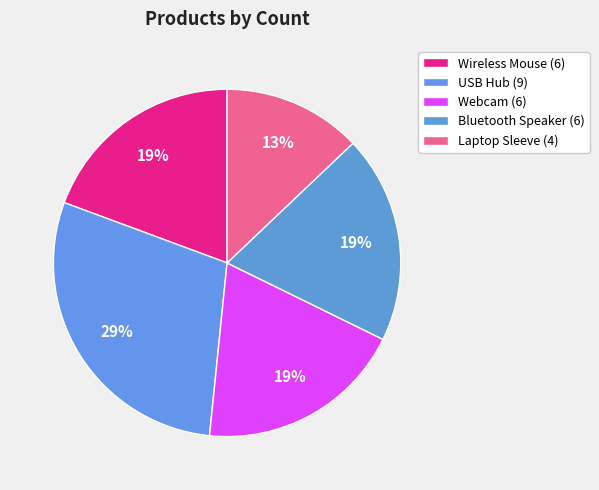

Does any single category account for the majority?

No